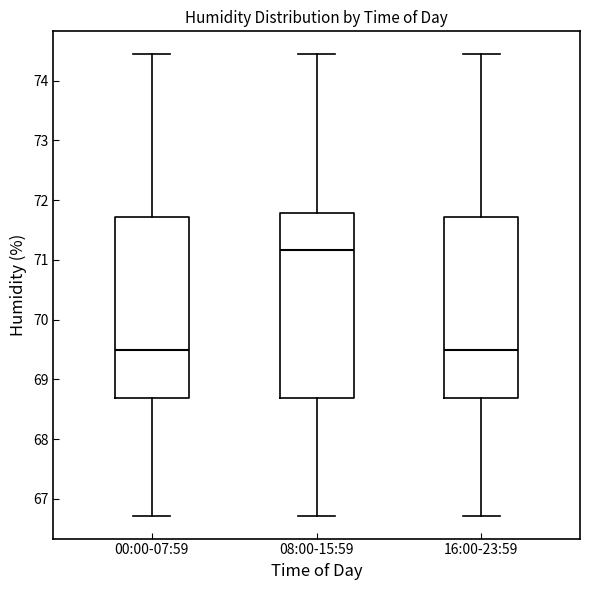

Reading left to right, read every box against the y-axis: the position of its median line, the range the box covers, and the ends of its whiskers. The values are not printed on the chart, so give them approximately, as read against the axis.

00:00-07:59: median 69.5, box 68.7 to 71.7, whiskers 66.7 to 74.4
08:00-15:59: median 71.2, box 68.7 to 71.8, whiskers 66.7 to 74.4
16:00-23:59: median 69.5, box 68.7 to 71.7, whiskers 66.7 to 74.4